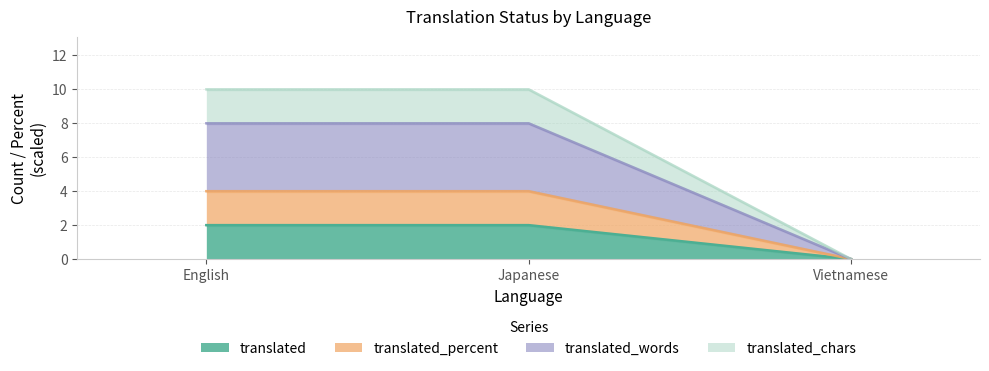

Which series has the widest spread of values?

translated_percent